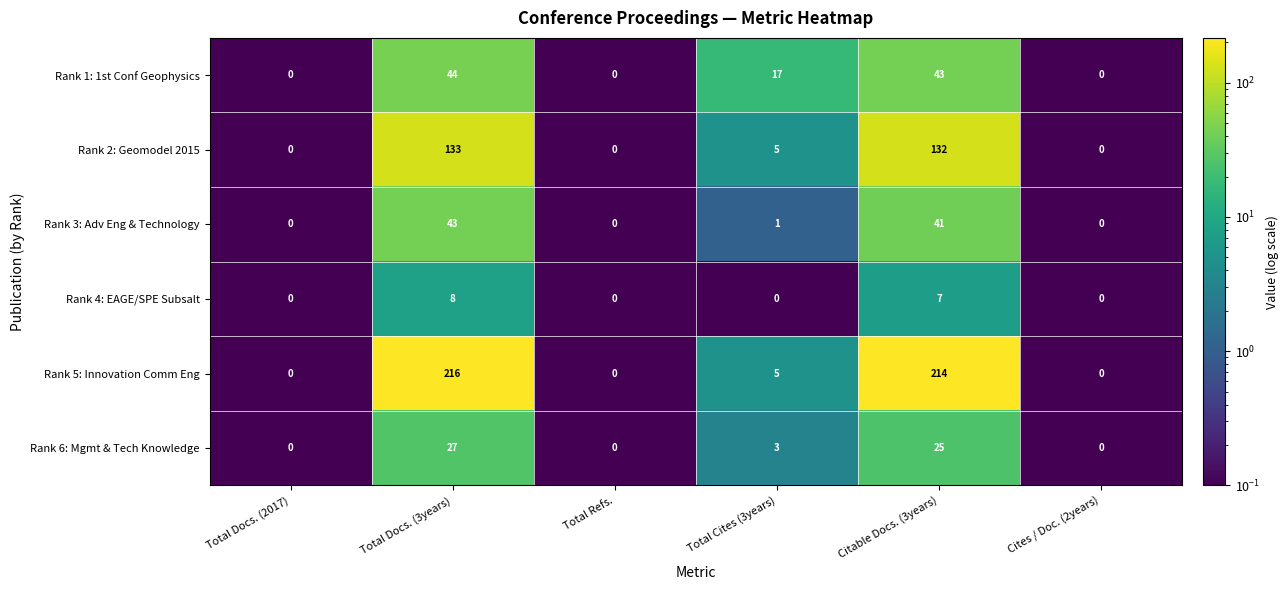

Which series has the largest total across all categories?

Rank 5: Innovation Comm Eng